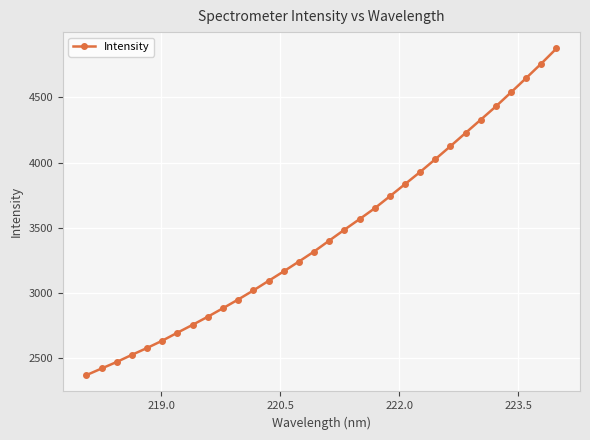

Does the chart have visible grid lines?

Yes